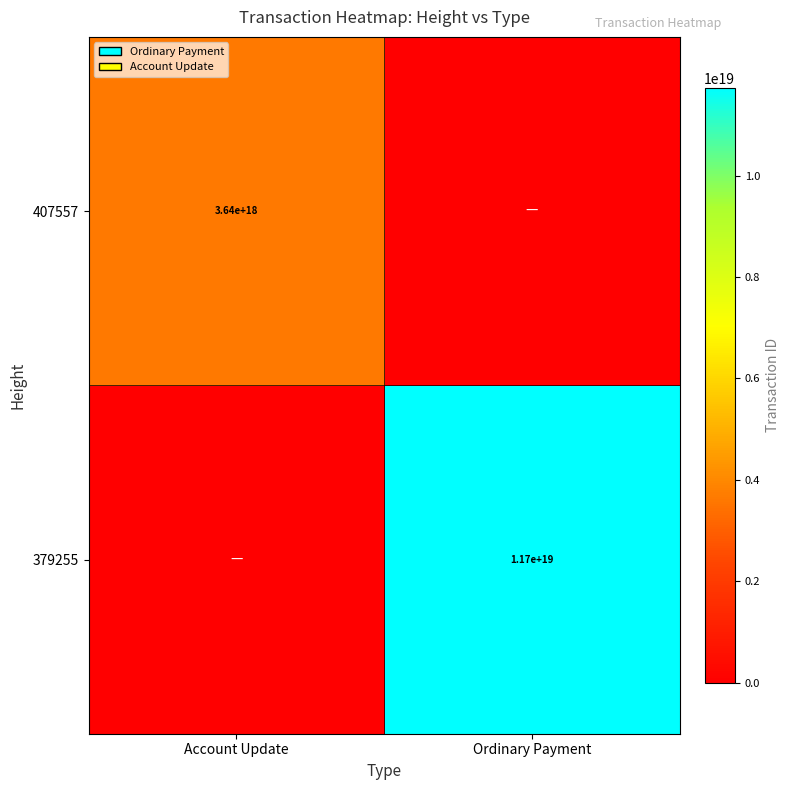

The value of 407557 at Account Update is 6004453765647048704. True or false?

False